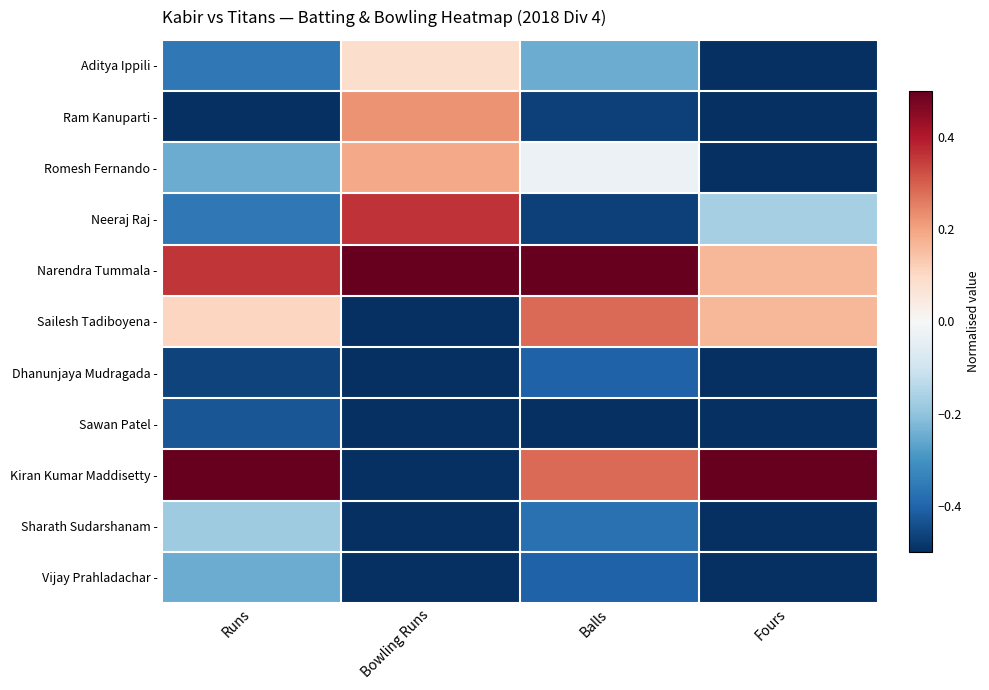

At how many categories does at least one series exceed 0?

4